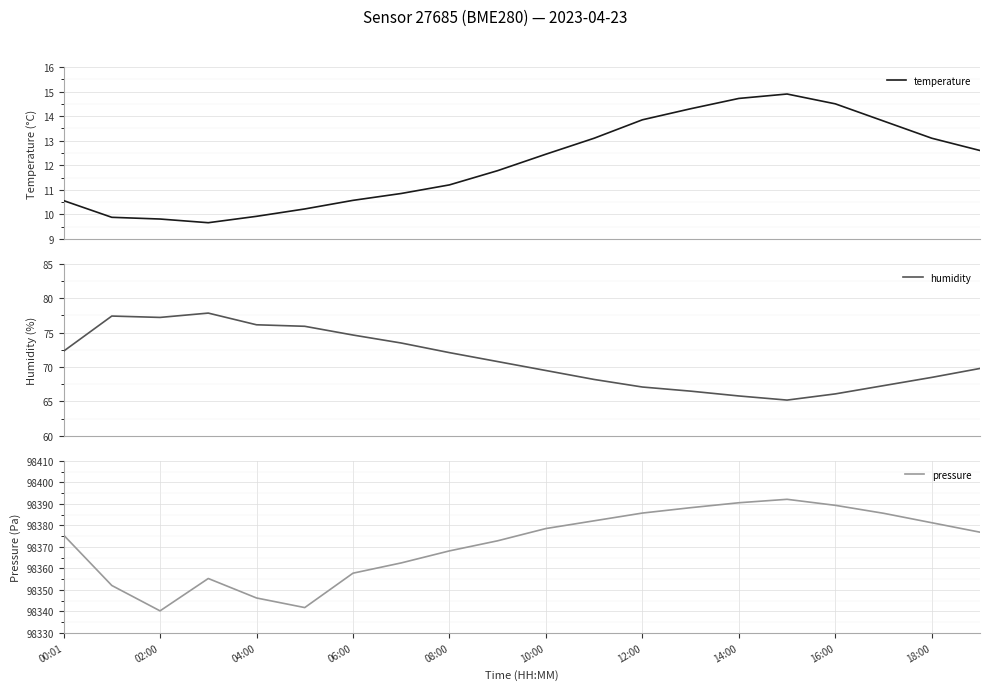

Which series has the widest spread of values?

pressure